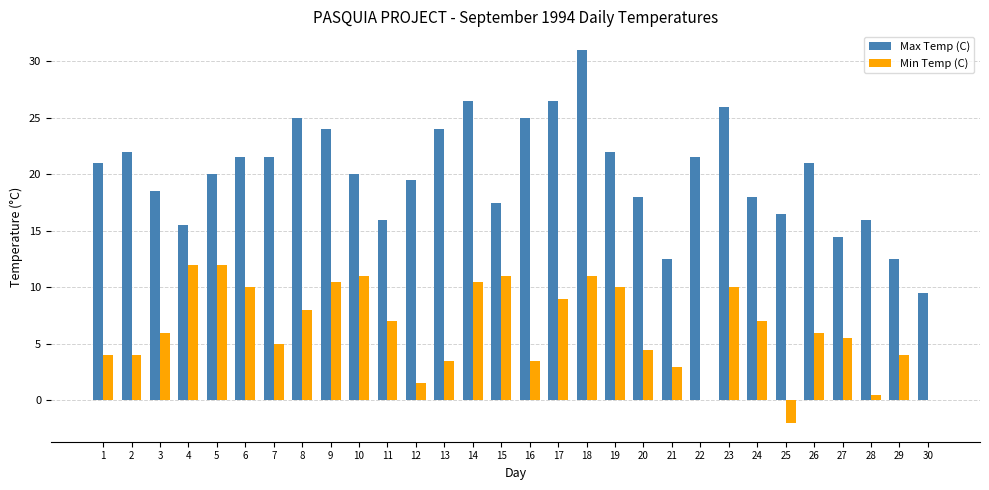

The value of Min Temp (C) at 2 is 6.7. True or false?

False